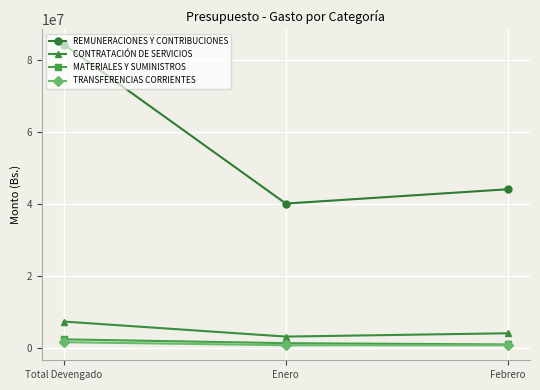

What is the label of the 2nd point from the right?

Enero